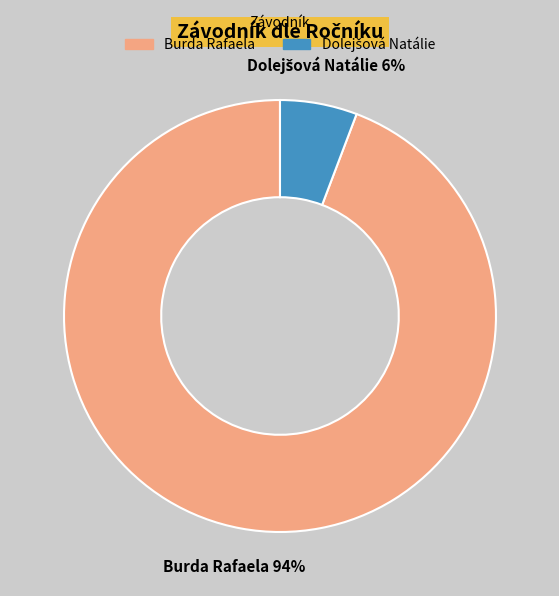

Which category has the biggest portion of the pie?

Burda Rafaela